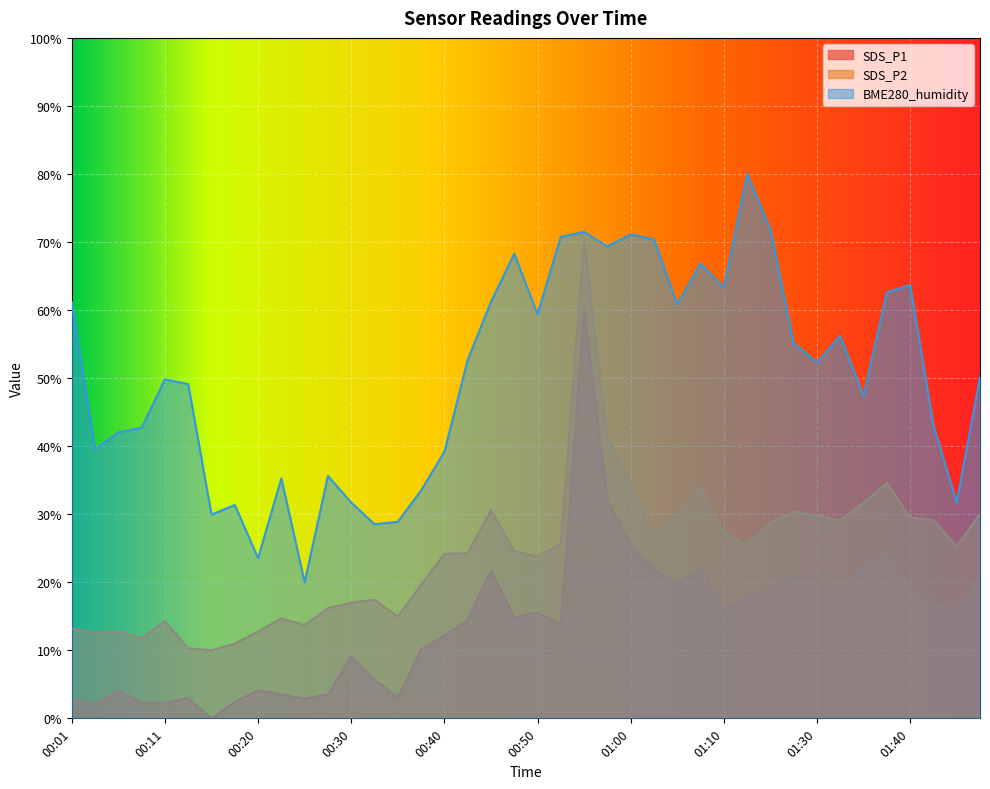

Where does the SDS_P1 series first go above 15?

00:45